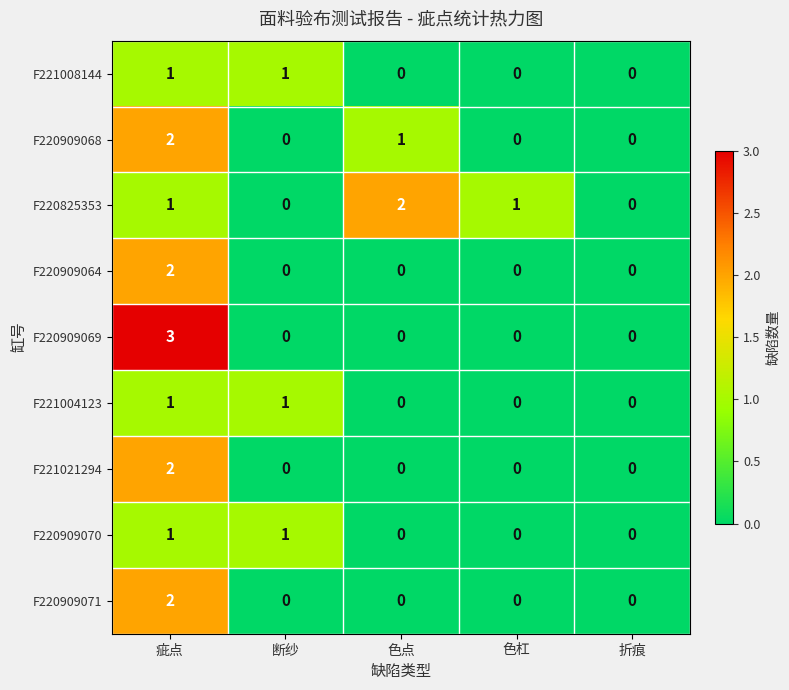

Is it true that F220909068 equals 4 at 疵点?

False